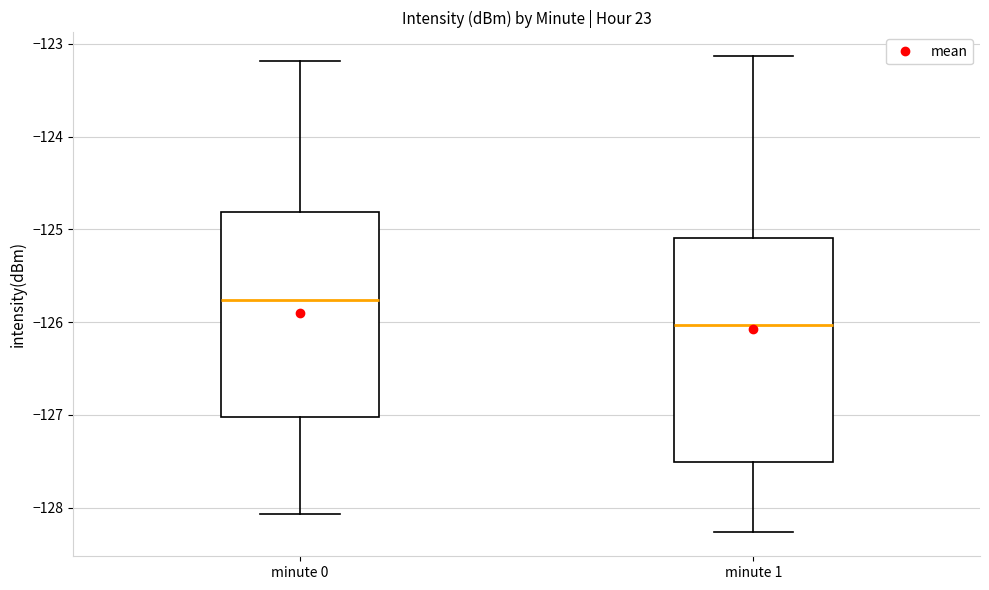

Reading left to right, transcribe this box plot: for each box, give where its median line is, the range the box spans, and where its two whiskers end, as read against the y-axis. The values are not printed on the chart, so give them approximately, as read against the axis.

minute 0: median -125.8, box -127.0 to -124.8, whiskers -128.1 to -123.2
minute 1: median -126.0, box -127.5 to -125.1, whiskers -128.3 to -123.1